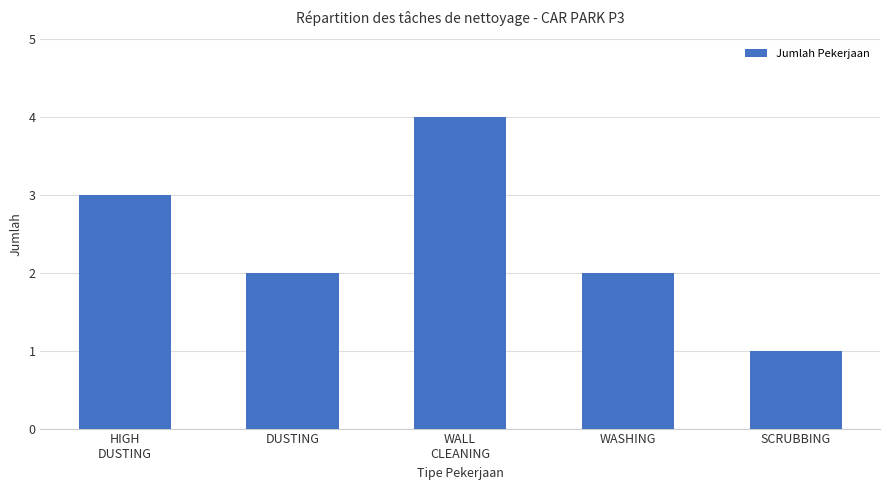

Approximately how many times larger is the value at DUSTING compared to SCRUBBING?

2.0